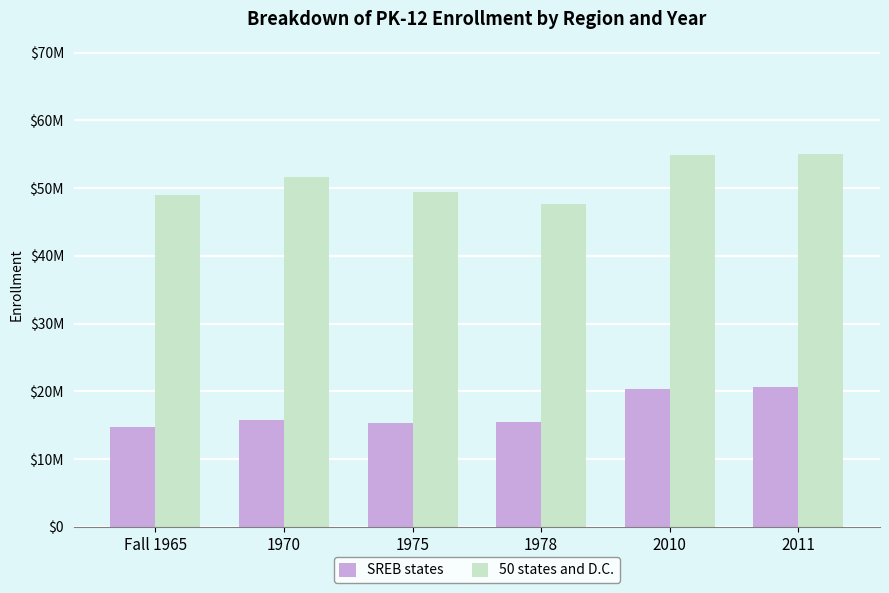

Which series has the largest total across all categories?

50 states and D.C.